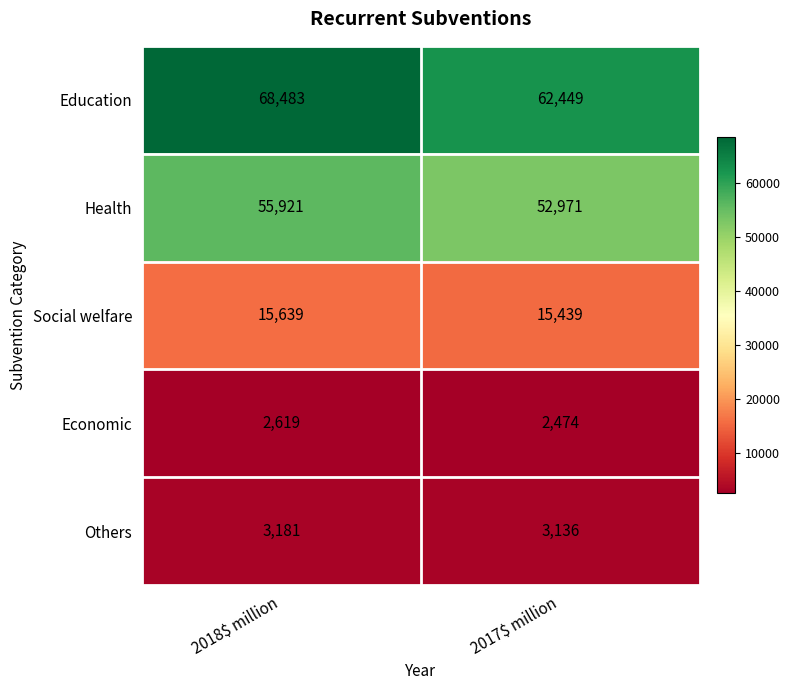

How many data points does each series have?

2